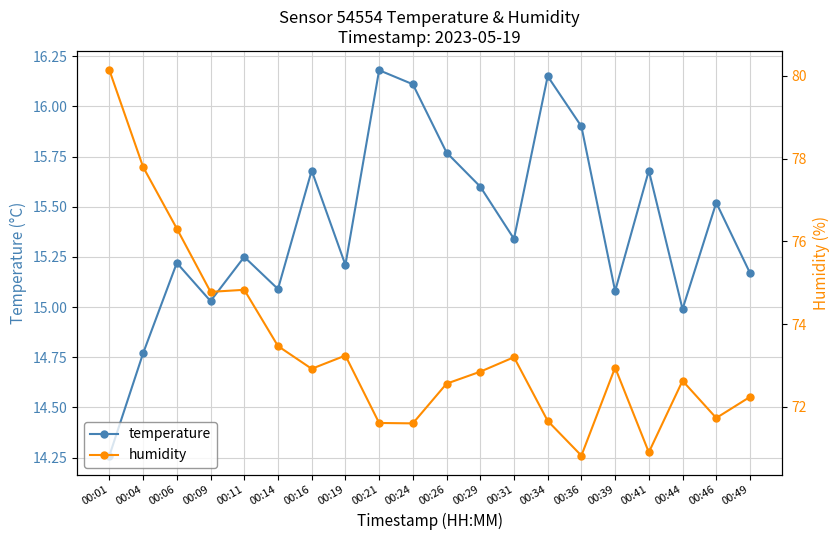

Where is the first local maximum for temperature?

00:06